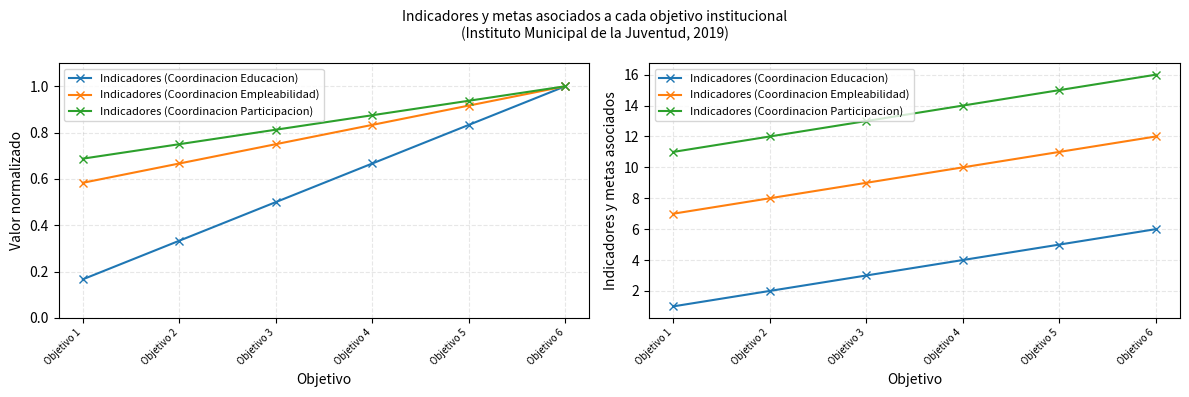

True or false: Indicadores (Coordinacion Educacion) has more than 2 interior local peaks.

False